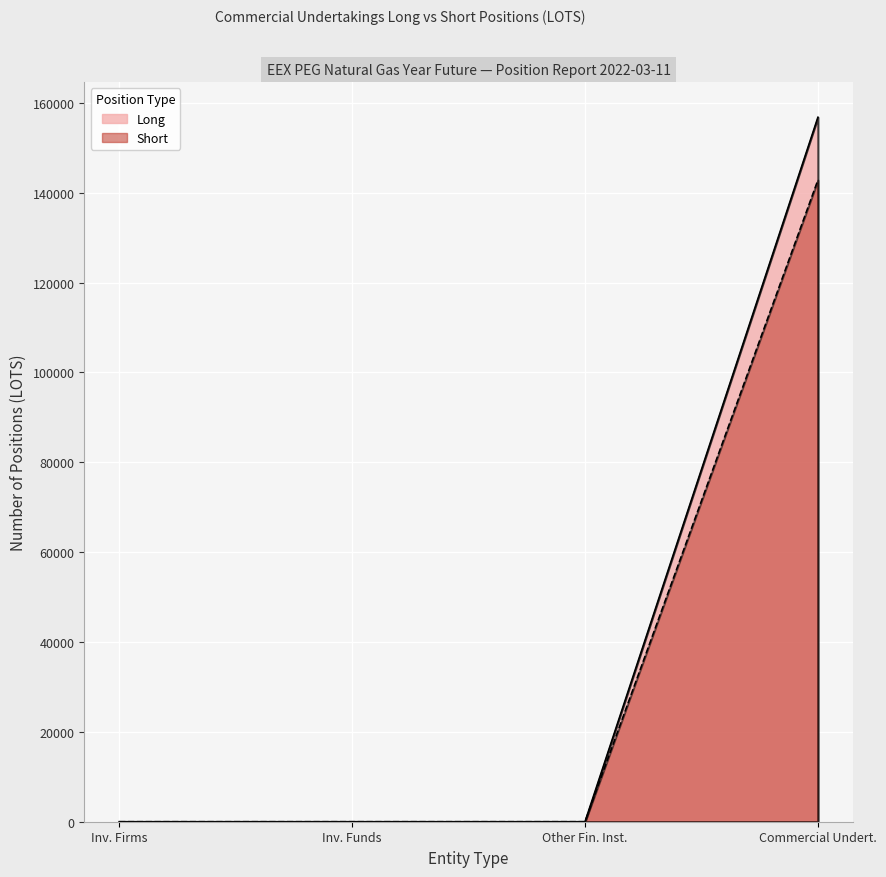

At how many categories does at least one series exceed 27494?

1